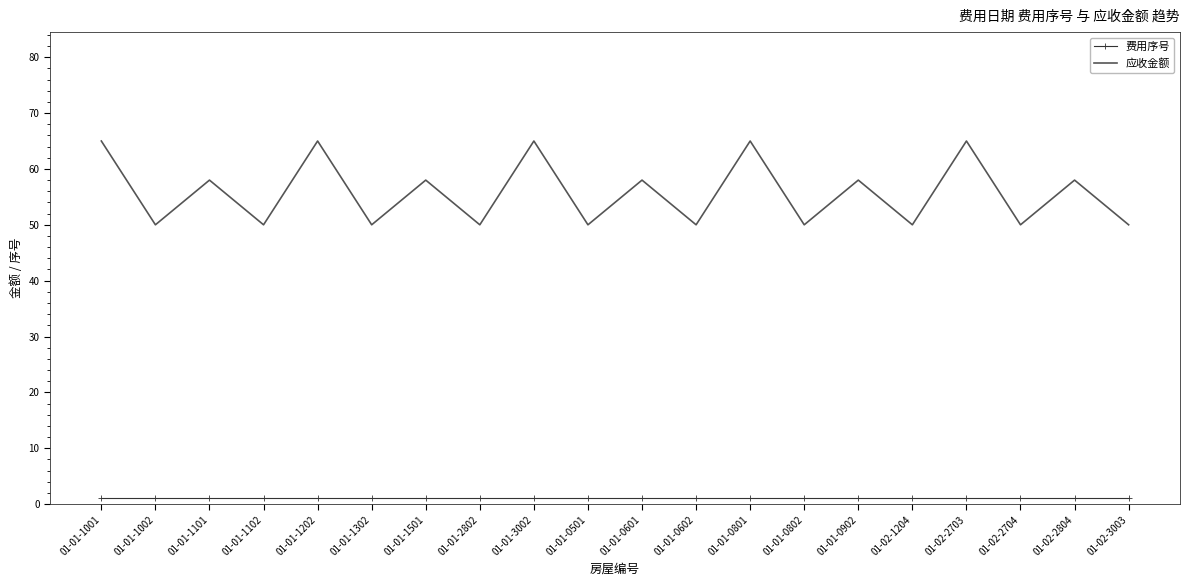

What are all the series names shown in the legend?

费用序号, 应收金额